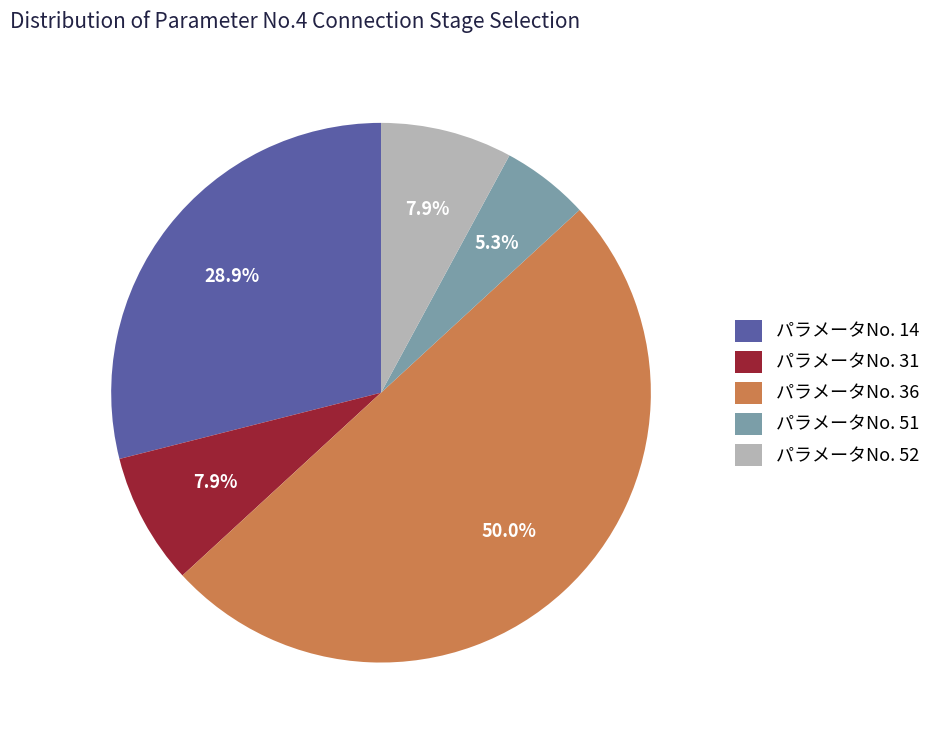

Which category has the smallest portion of the pie?

パラメータNo. 51